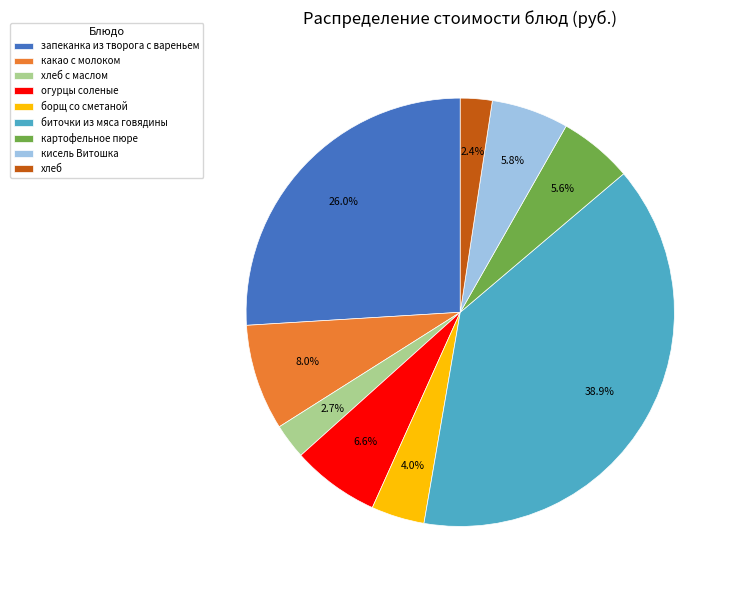

Count the number of slices in the pie.

9